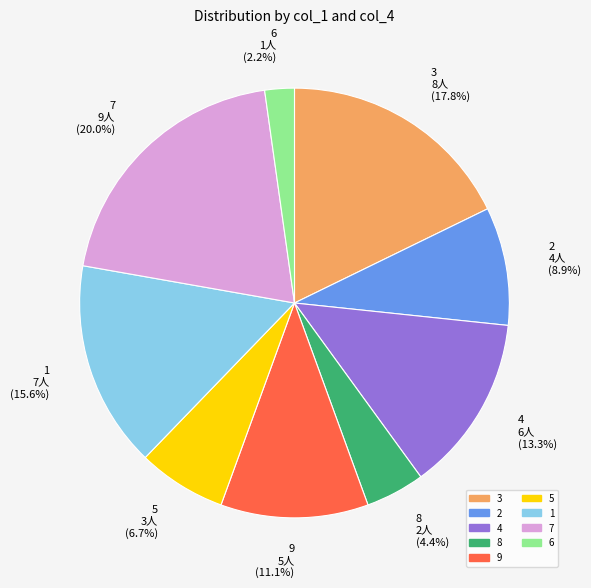

To the nearest percent, what is the average slice percentage?

11%